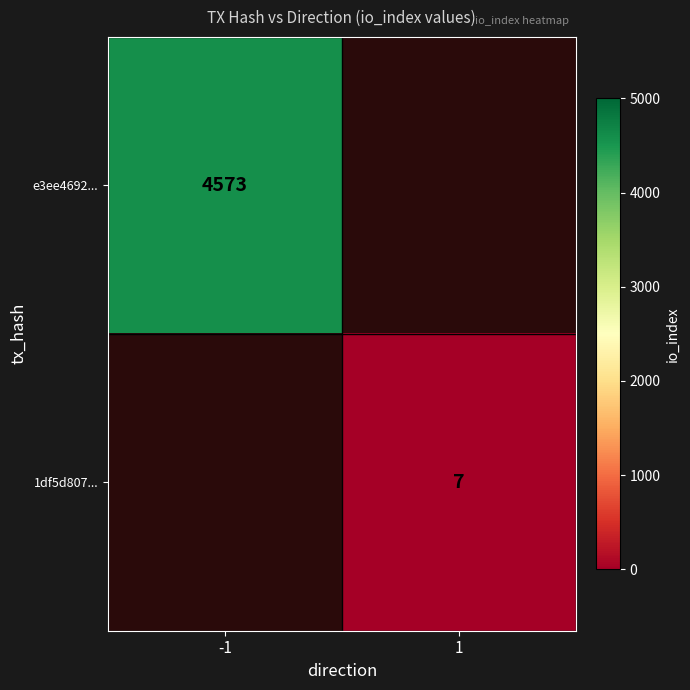

True or false: 1df5d807... has a value of 12.4 at 1.

False